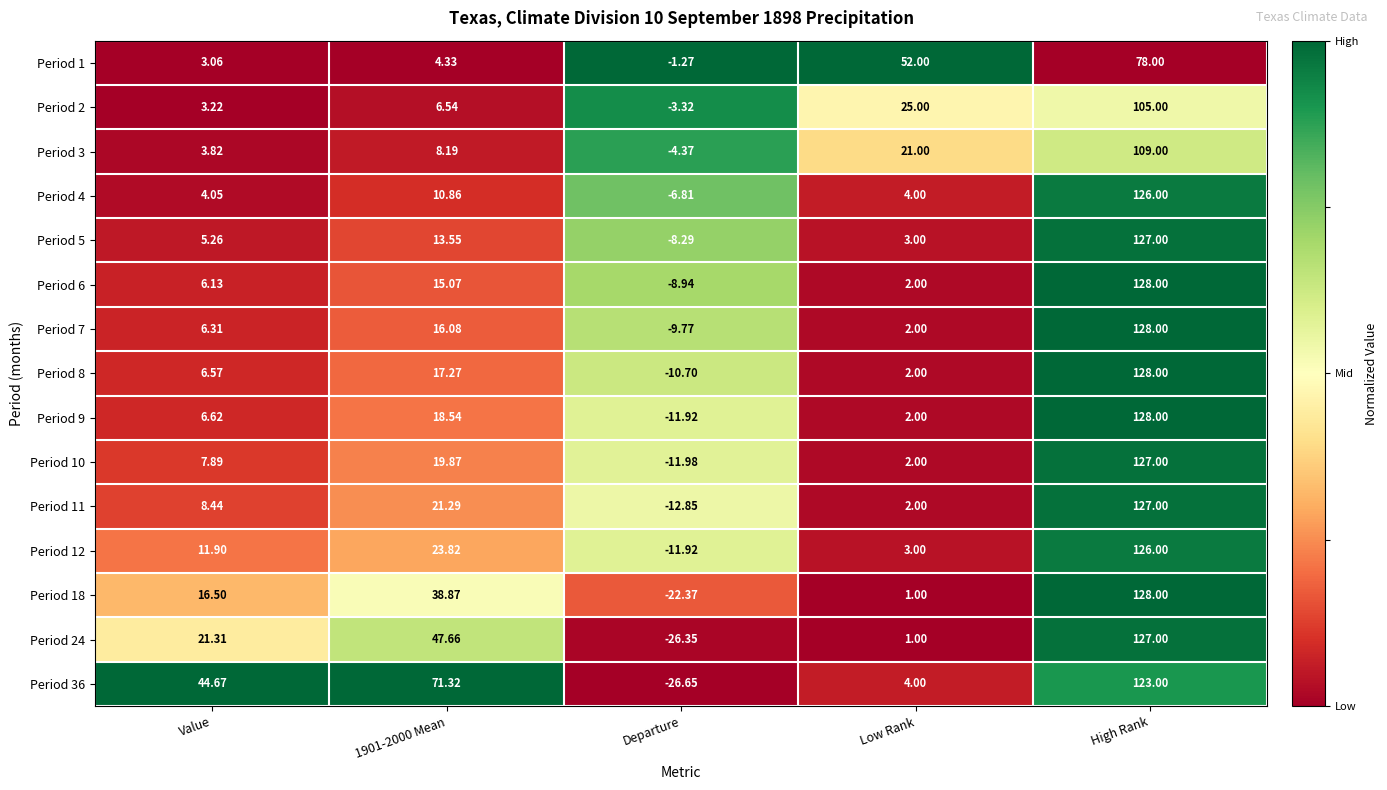

Is the value of Period 36 at Departure greater than the value of Period 5 at Low Rank?

No